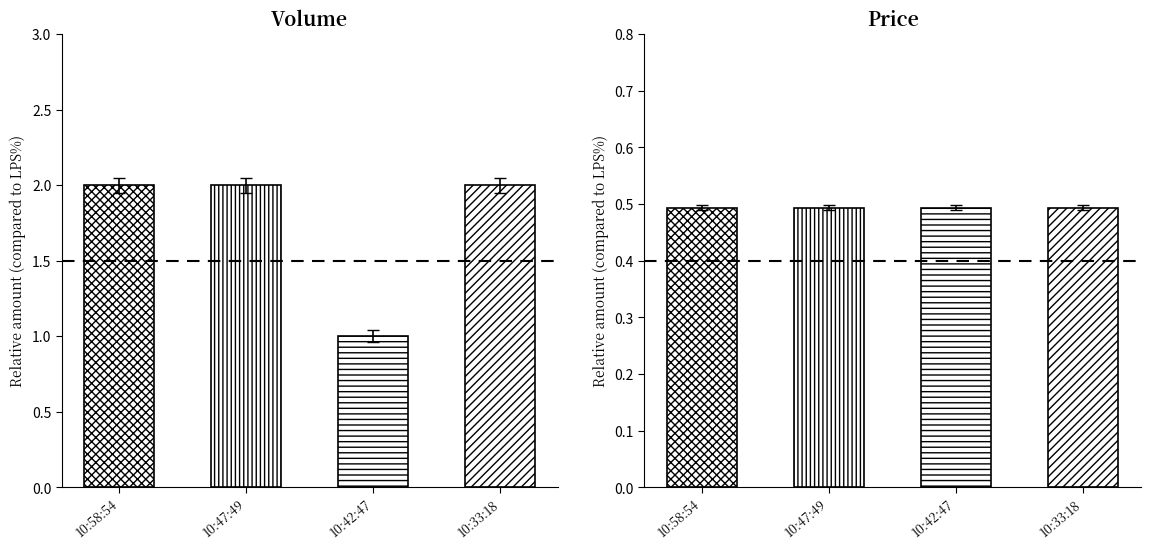

Which has a higher value, 10:33:18 or 10:42:47?

10:33:18